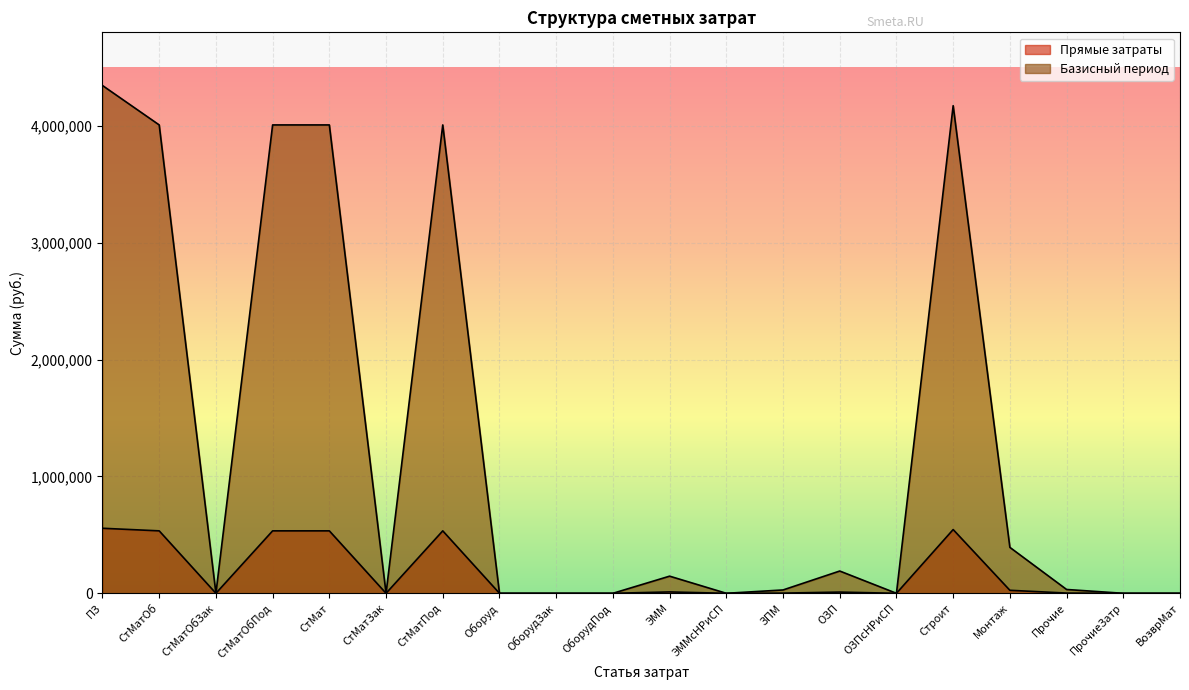

What are all the series names shown in the legend?

Прямые затраты, Базисный период